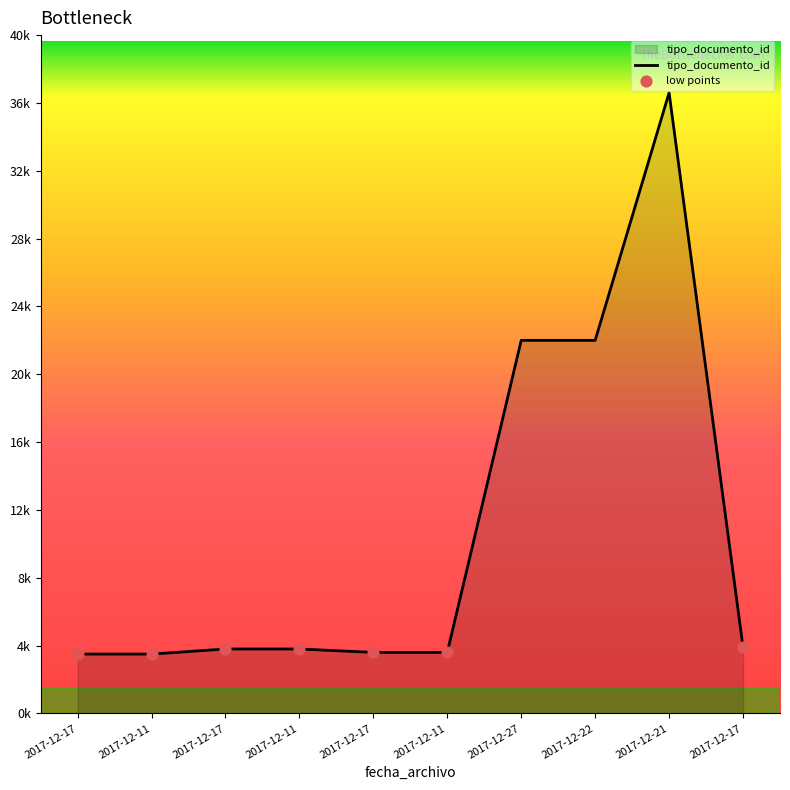

Between 2017-12-27 and 2017-12-11, which is larger?

2017-12-27